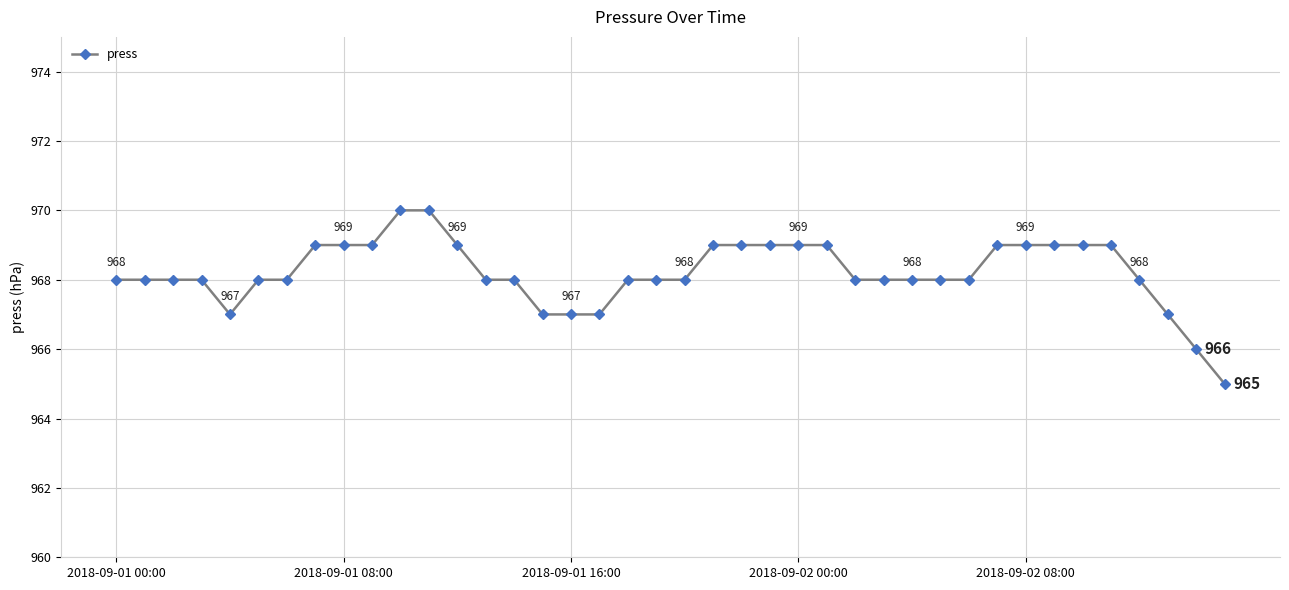

Reading left to right, what are all the values shown in this chart?

968	968	968	968	967	968	968	969	969	969	970	970	969	968	968	967	967	967	968	968	968	969	969	969	969	969	968	968	968	968	968	969	969	969	969	969	968	967	966	965